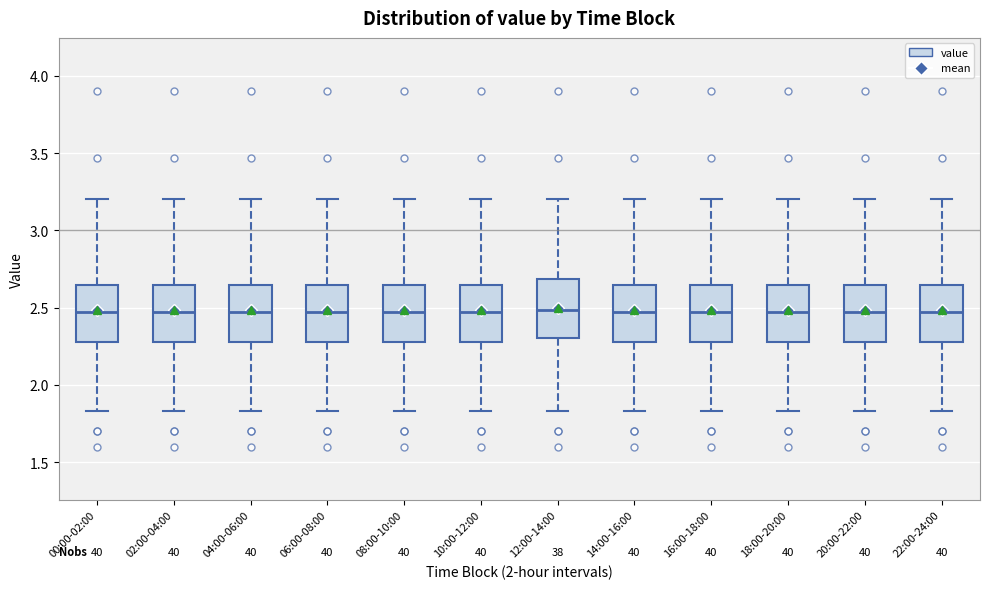

Reading left to right, read every box against the y-axis: the position of its median line, the range the box covers, and the ends of its whiskers. The values are not printed on the chart, so give them approximately, as read against the axis.

00:00-02:00: median 2.45, box 2.30 to 2.65, whiskers 1.85 to 3.20
02:00-04:00: median 2.45, box 2.30 to 2.65, whiskers 1.85 to 3.20
04:00-06:00: median 2.45, box 2.30 to 2.65, whiskers 1.85 to 3.20
06:00-08:00: median 2.45, box 2.30 to 2.65, whiskers 1.85 to 3.20
08:00-10:00: median 2.45, box 2.30 to 2.65, whiskers 1.85 to 3.20
10:00-12:00: median 2.45, box 2.30 to 2.65, whiskers 1.85 to 3.20
12:00-14:00: median 2.50, box 2.30 to 2.70, whiskers 1.85 to 3.20
14:00-16:00: median 2.45, box 2.30 to 2.65, whiskers 1.85 to 3.20
16:00-18:00: median 2.45, box 2.30 to 2.65, whiskers 1.85 to 3.20
18:00-20:00: median 2.45, box 2.30 to 2.65, whiskers 1.85 to 3.20
20:00-22:00: median 2.45, box 2.30 to 2.65, whiskers 1.85 to 3.20
22:00-24:00: median 2.45, box 2.30 to 2.65, whiskers 1.85 to 3.20